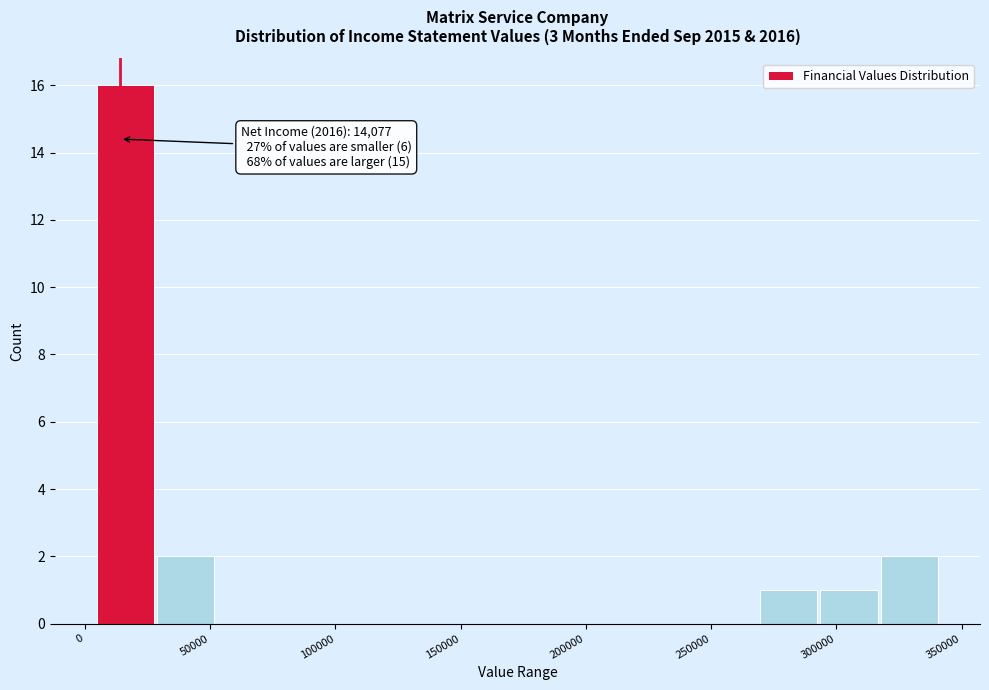

Which range on the x-axis has the tallest bar?

5000 to 30000